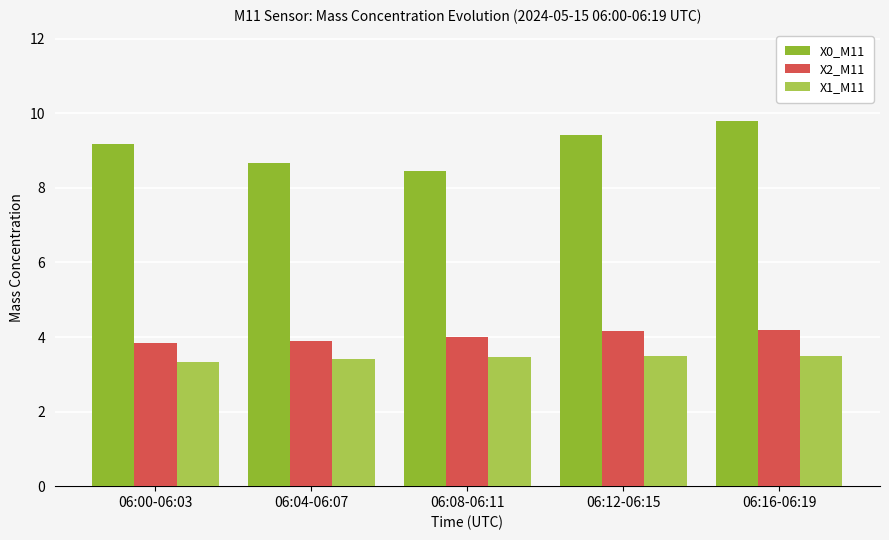

What is the spread (max minus min) of values at 06:04-06:07?

5.3